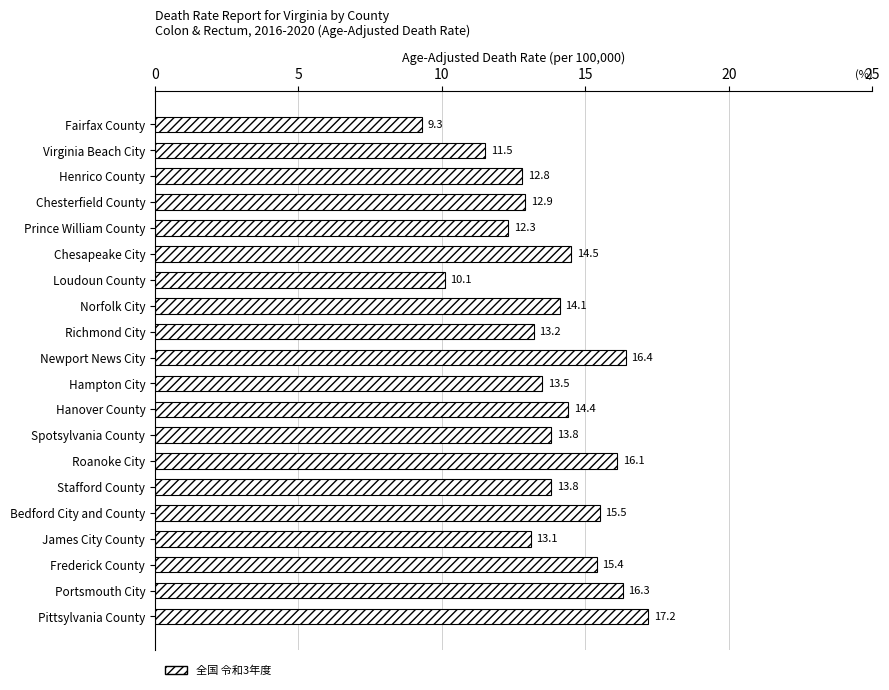

What is the greatest value displayed?

17.2